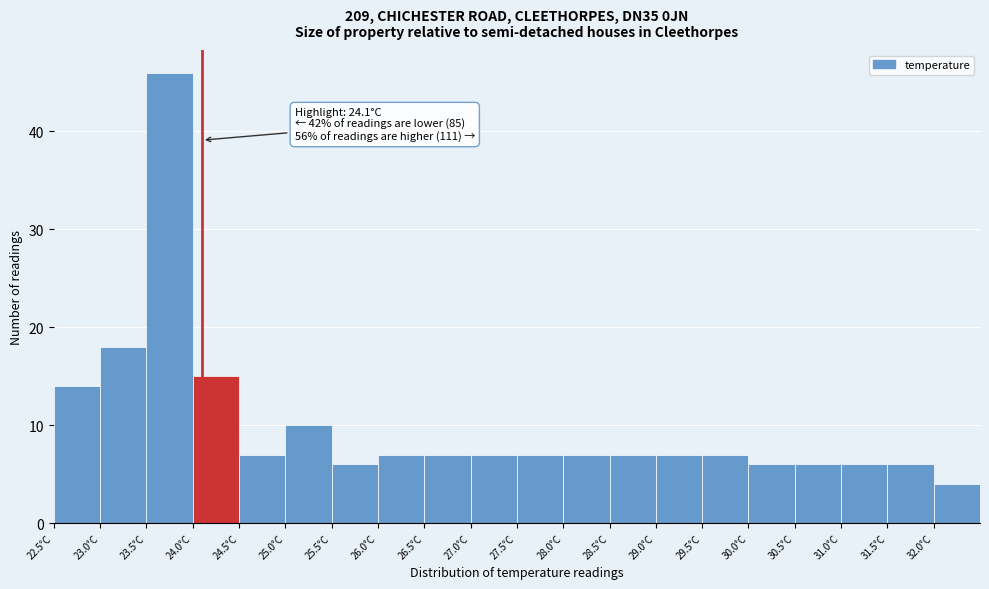

Over which range of the x-axis is the bar tallest?

23.5 to 24.0